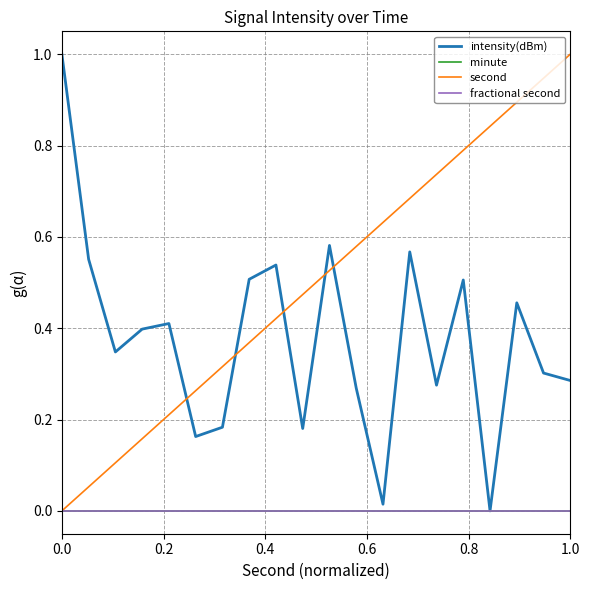

What is the maximum value shown in the chart?

1.0